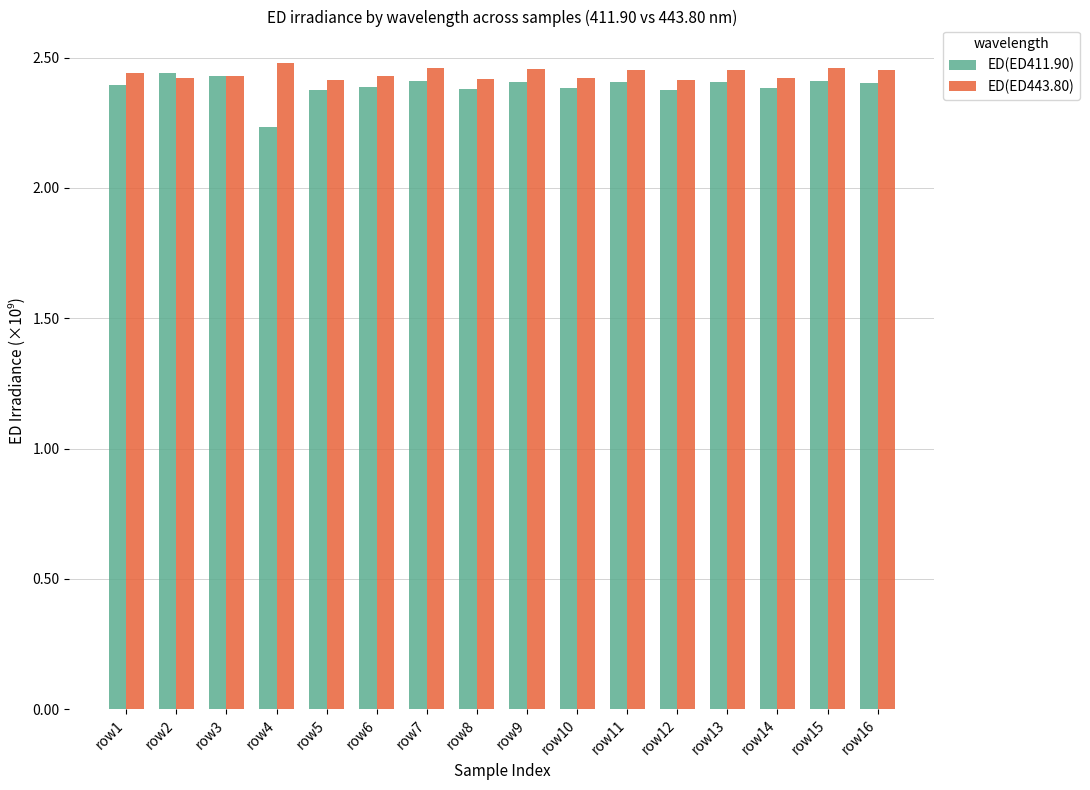

What is the value of the ED(ED443.80) bar at the 11th from the left?

2452681636